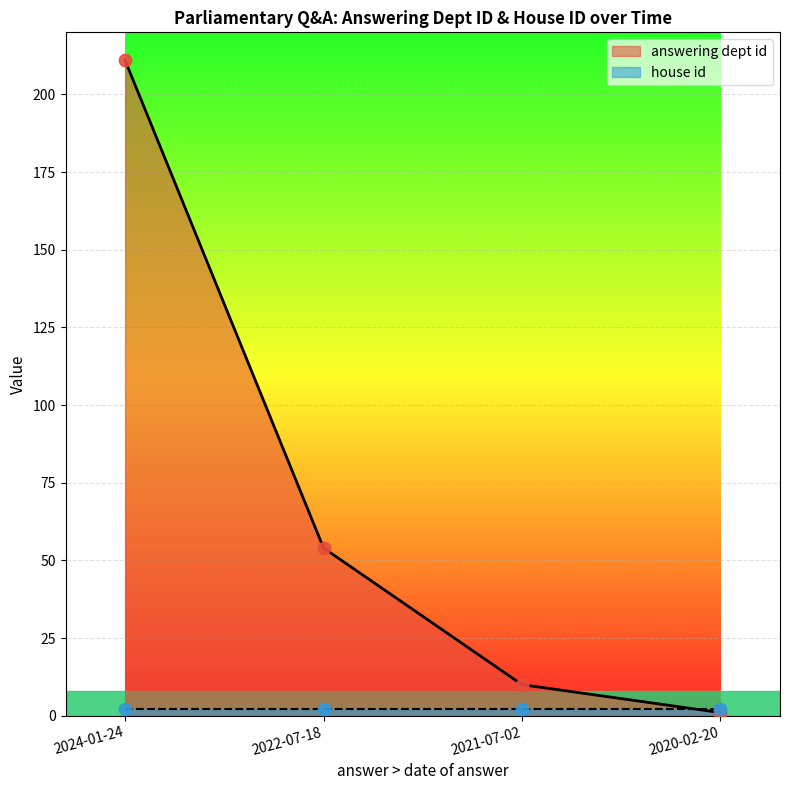

What is the change in value from 2024-01-24 to 2020-02-20?

-210